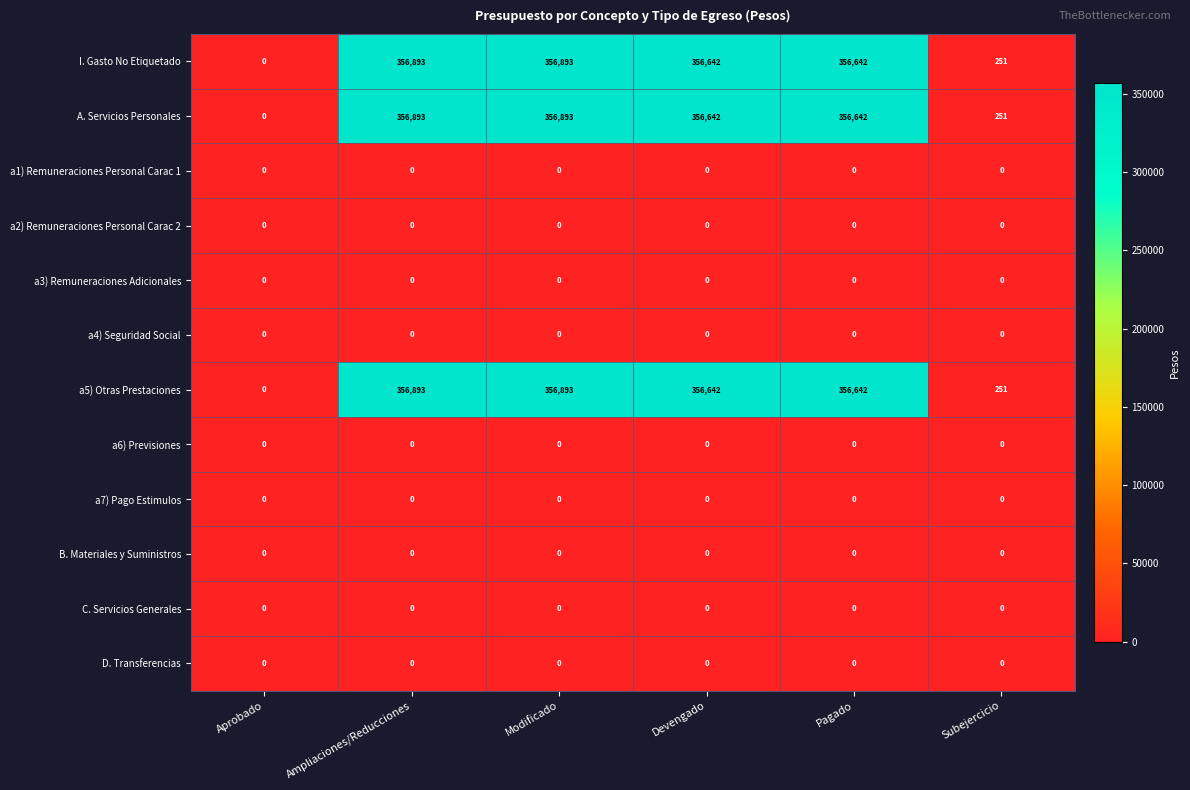

The value of D. Transferencias at Ampliaciones/Reducciones is 0. True or false?

True